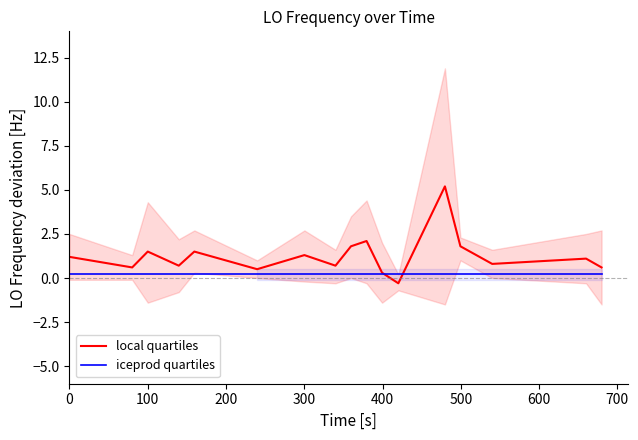

List the series in order of their peak value, highest first.

local quartiles, iceprod quartiles